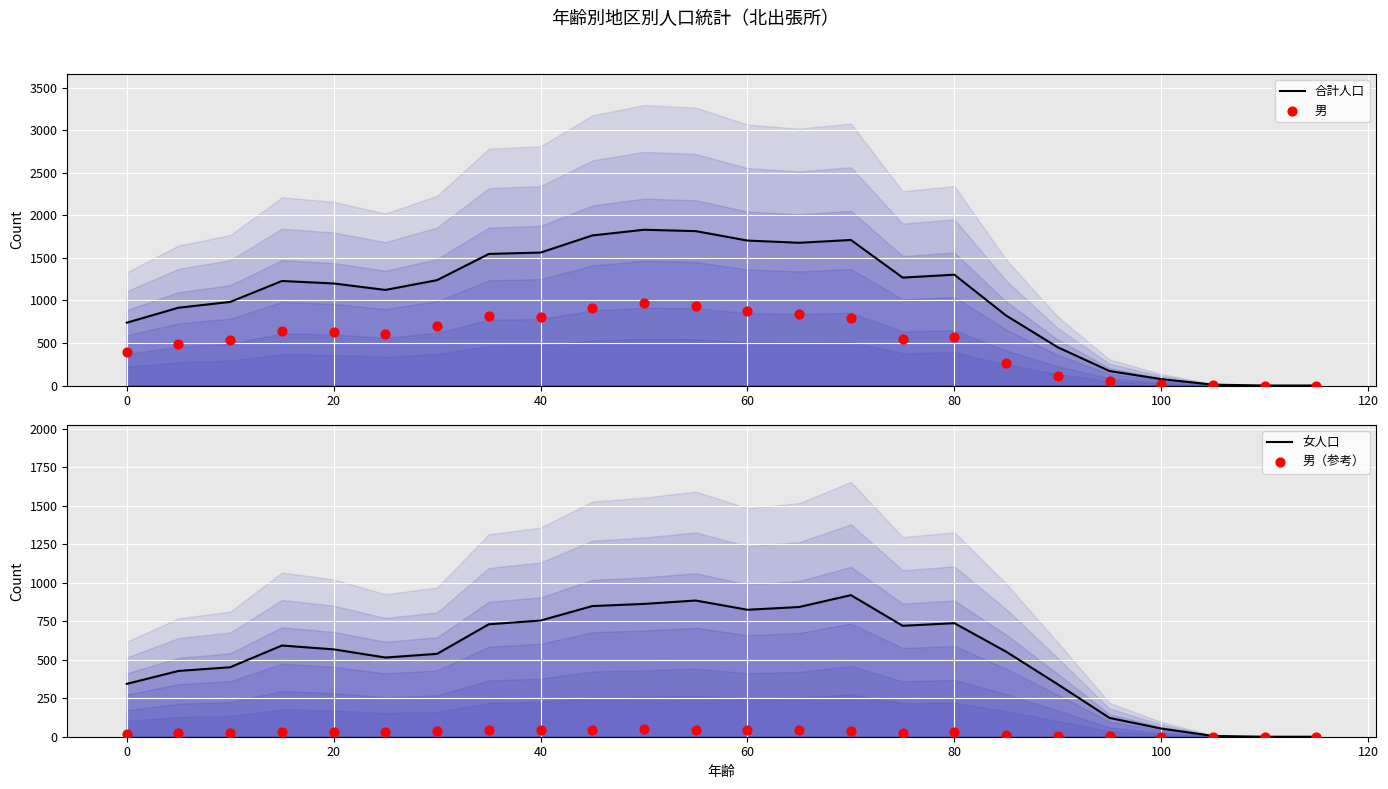

Which series has the largest total across all categories?

合計人口